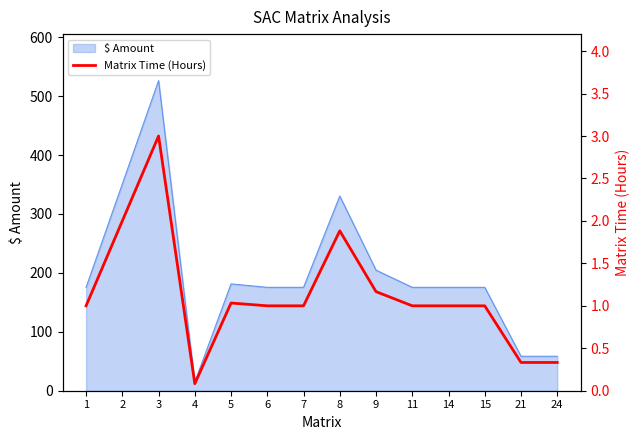

List the labels in order of value, smallest first.

4, 21, 24, 1, 6, 7, 11, 14, 15, 5, 9, 8, 2, 3